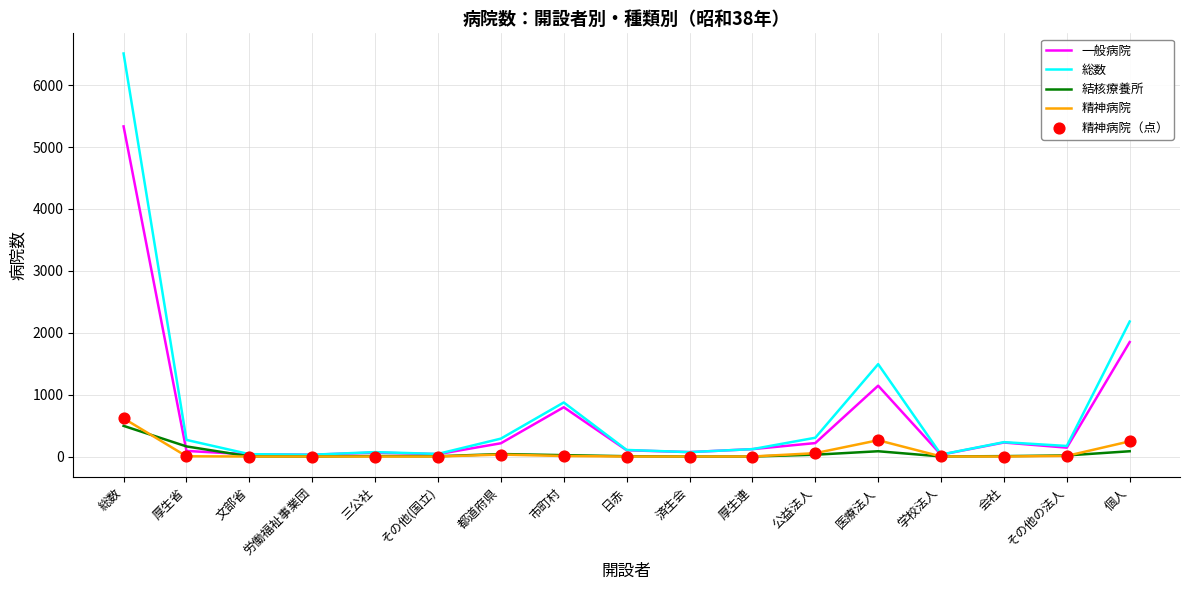

Which series has the largest range (max minus min)?

総数